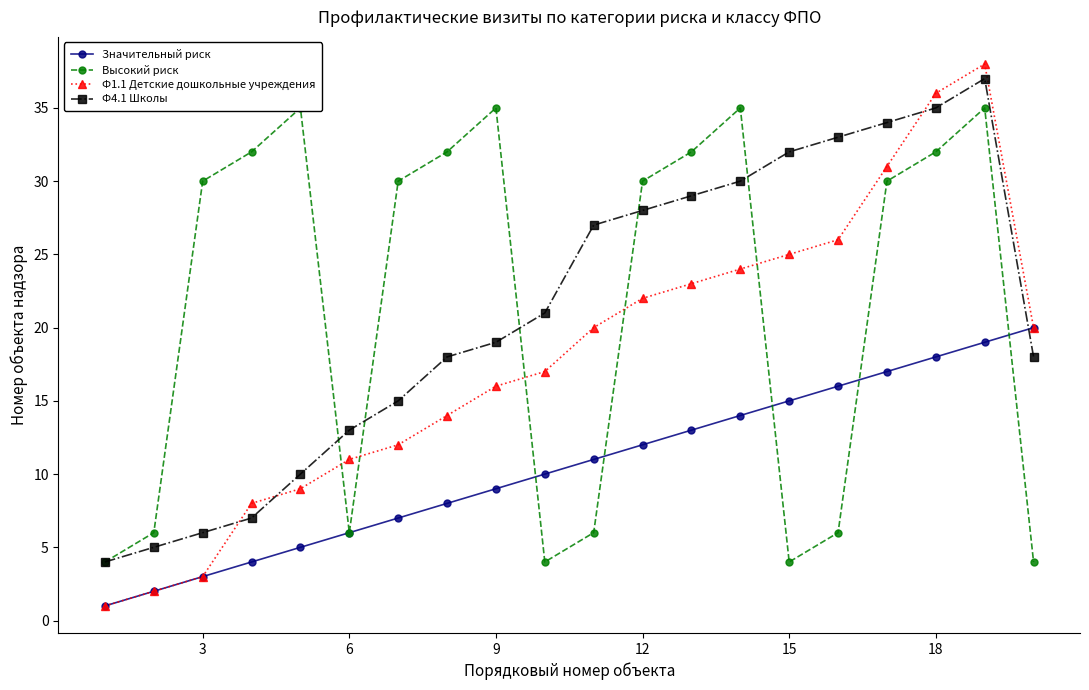

What is the maximum value for Ф1.1 Детские дошкольные учреждения?

38